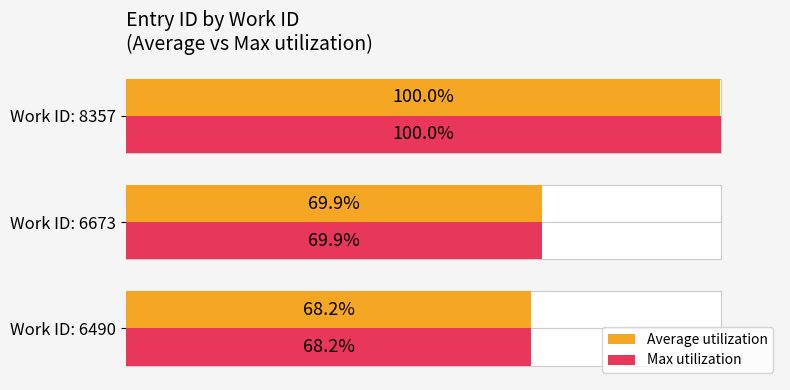

How many values in the Max utilization series are below 69?

1